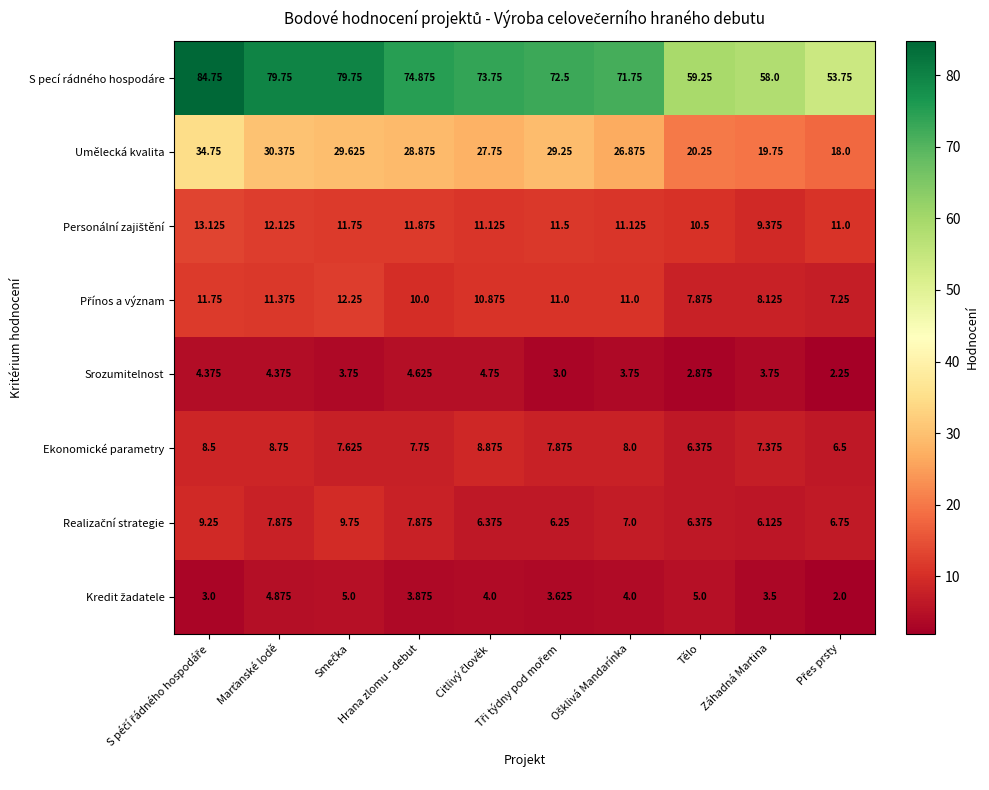

Which series changed the most between Hrana zlomu - debut and Záhadná Martina?

S pecí rádného hospodáre